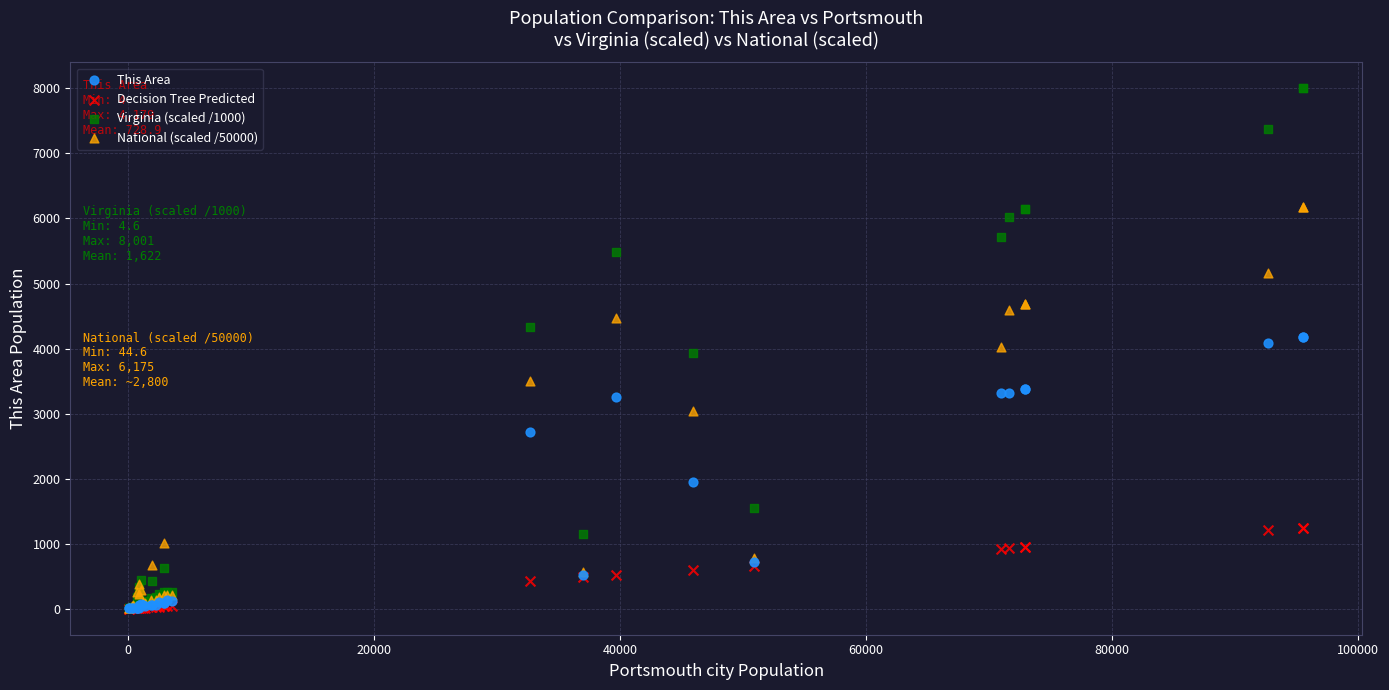

What are all the series names shown in the legend?

This Area, Decision Tree Predicted, Virginia (scaled /1000), National (scaled /50000)